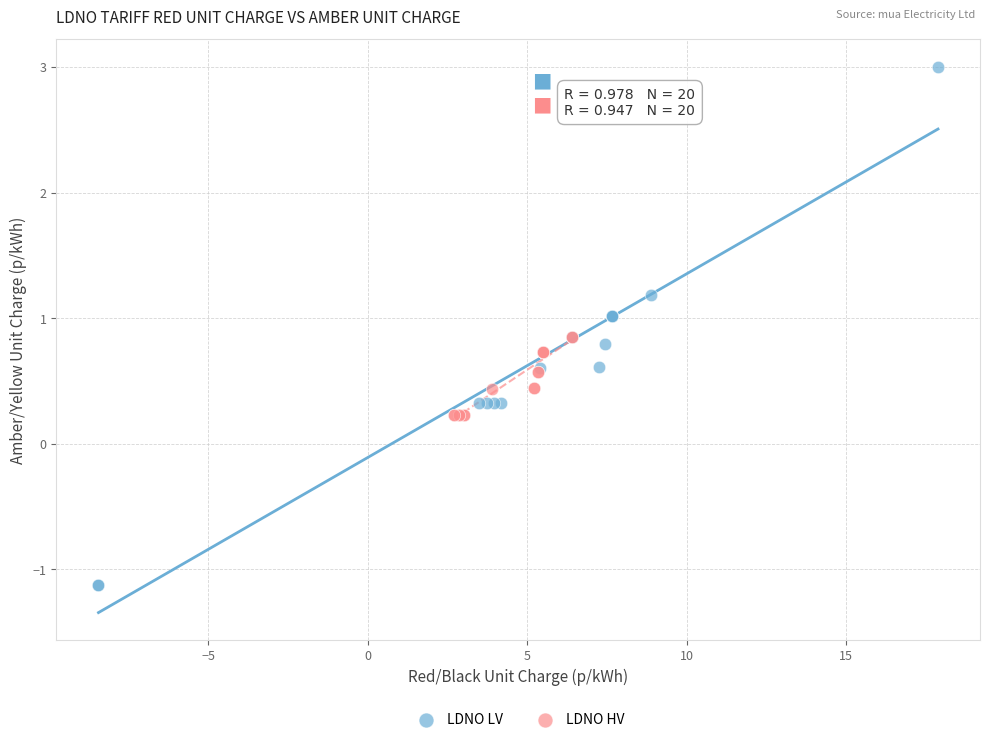

Which series has the widest spread of Y values?

LDNO LV